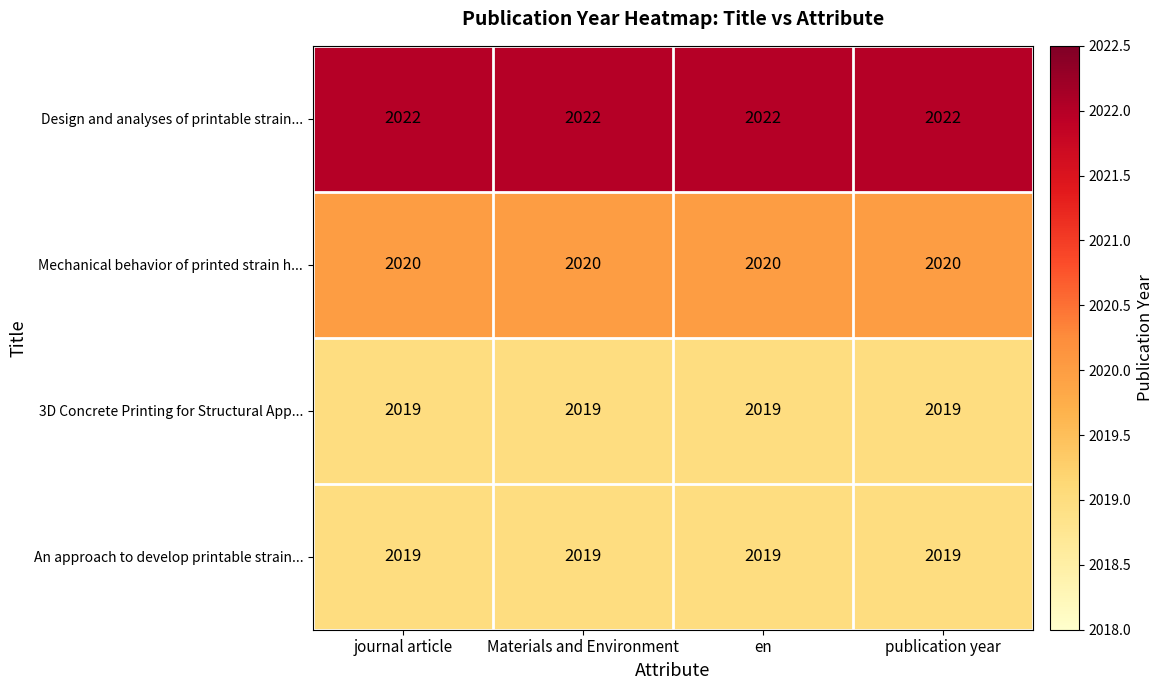

What value does the Design and analyses of printable strain... series have at journal article?

2022